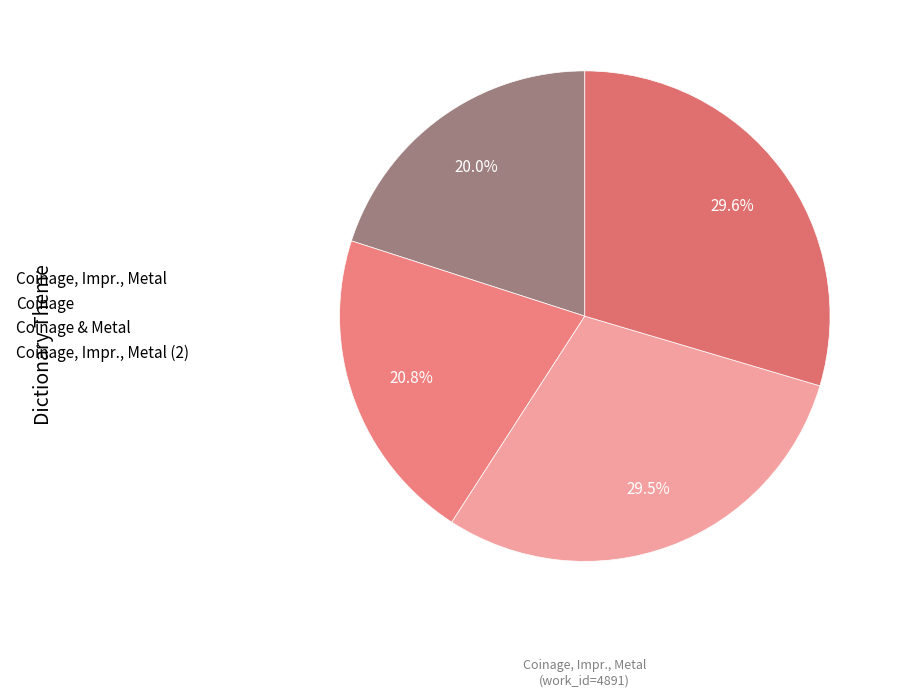

How many slices are in this pie chart?

4